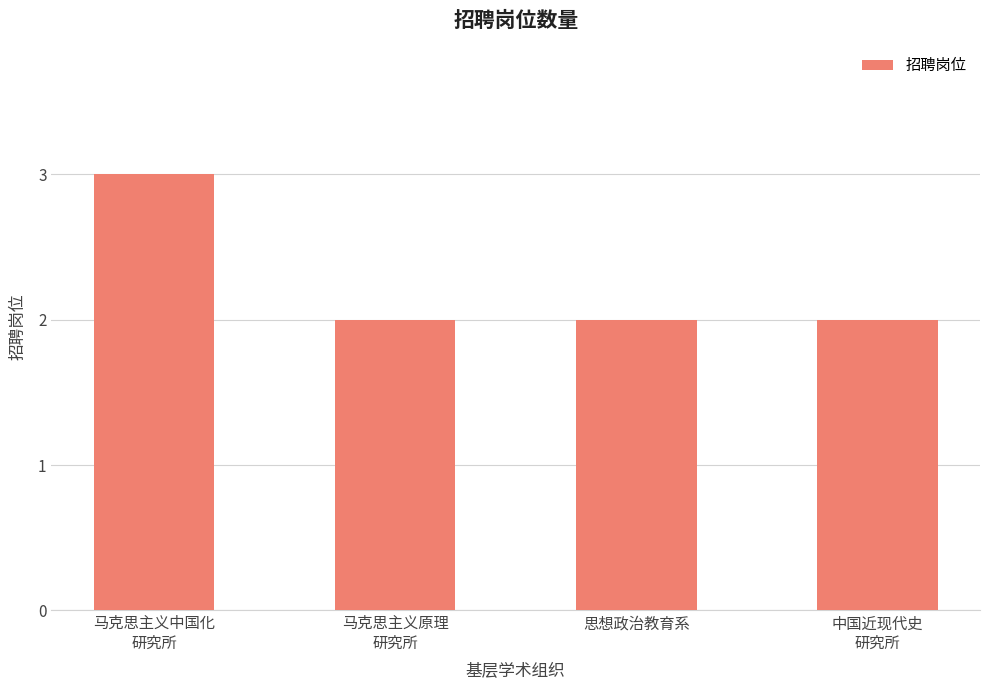

Reading left to right, transcribe all the data shown in this chart.

马克思主义中国化
研究所=3	马克思主义原理
研究所=2	思想政治教育系=2	中国近现代史
研究所=2